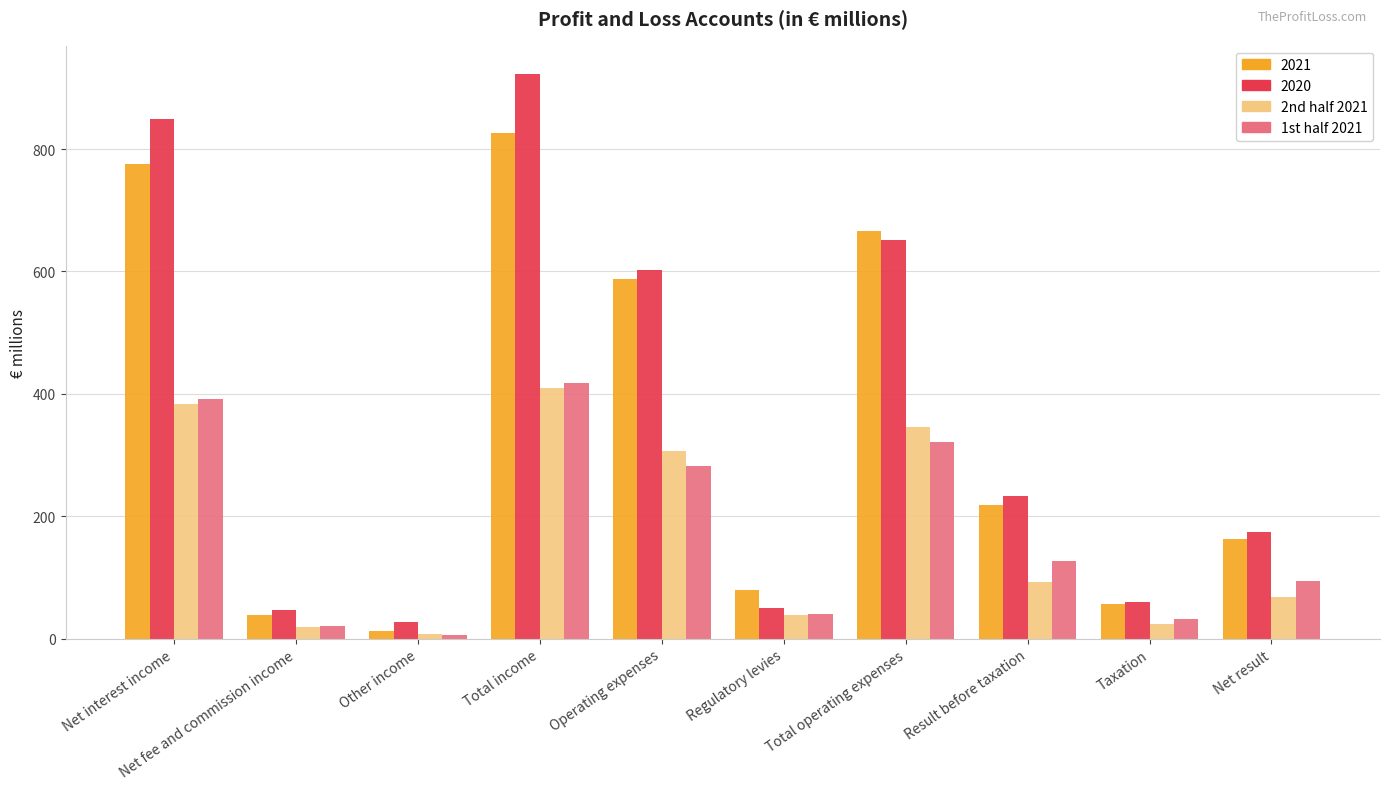

How many data points does each series have?

10